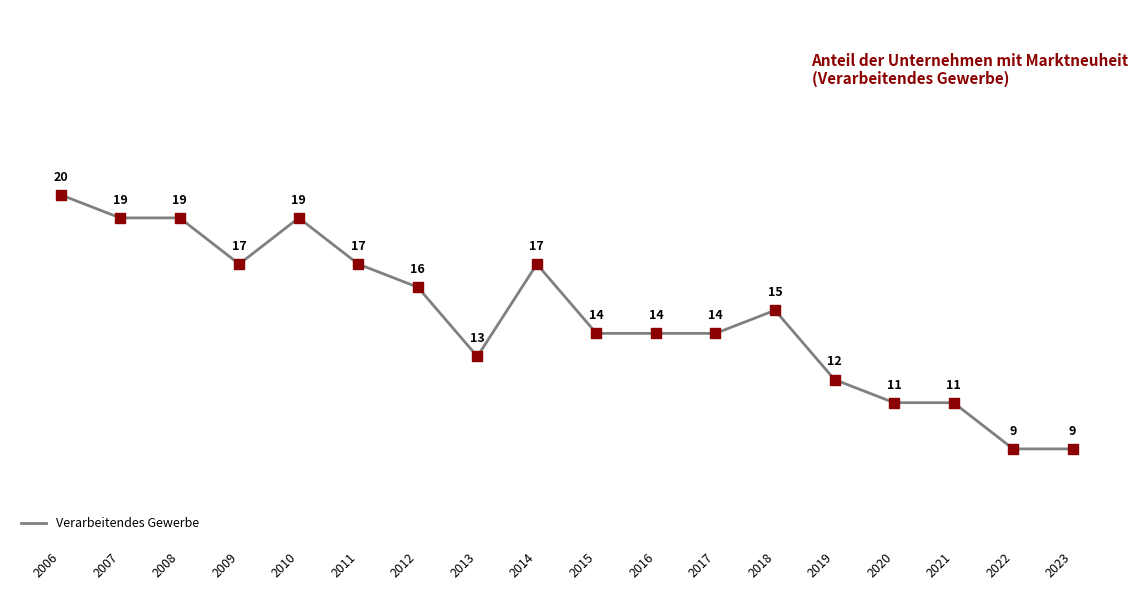

Between 2017 and 2019, which is larger?

2017